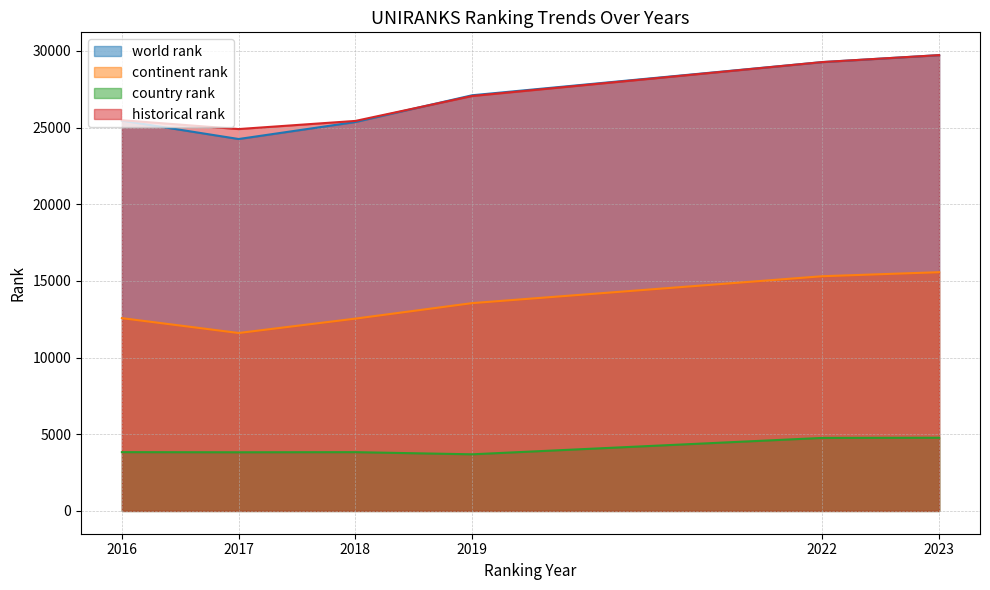

Does the chart have visible grid lines?

Yes